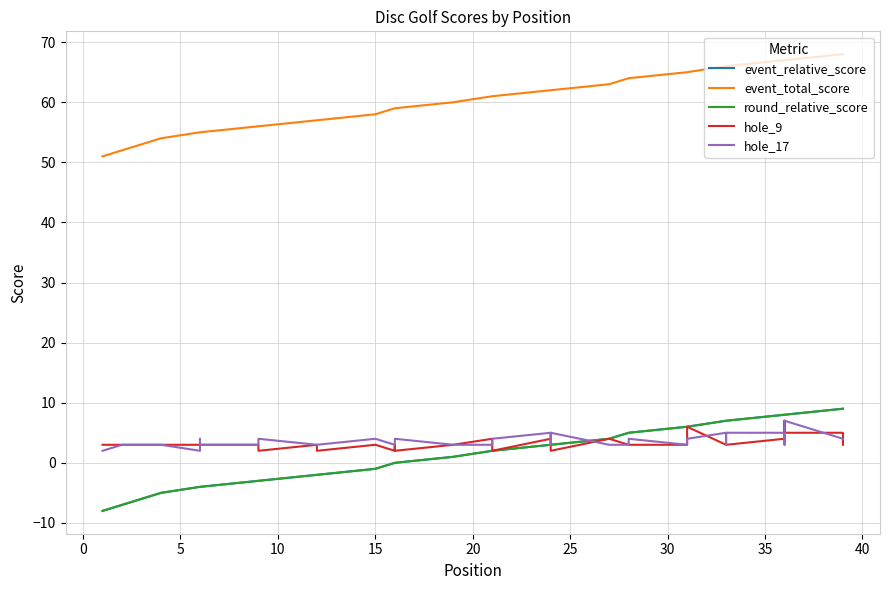

True or false: event_total_score and event_relative_score intersect in this chart.

False